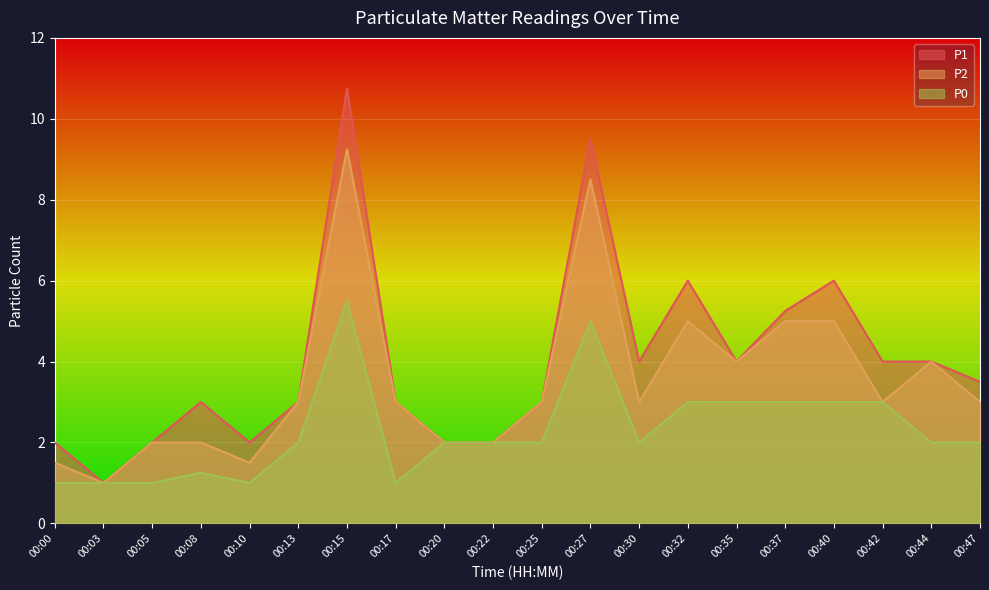

What is the difference between the P2 values at 00:10 and 00:47?

1.5